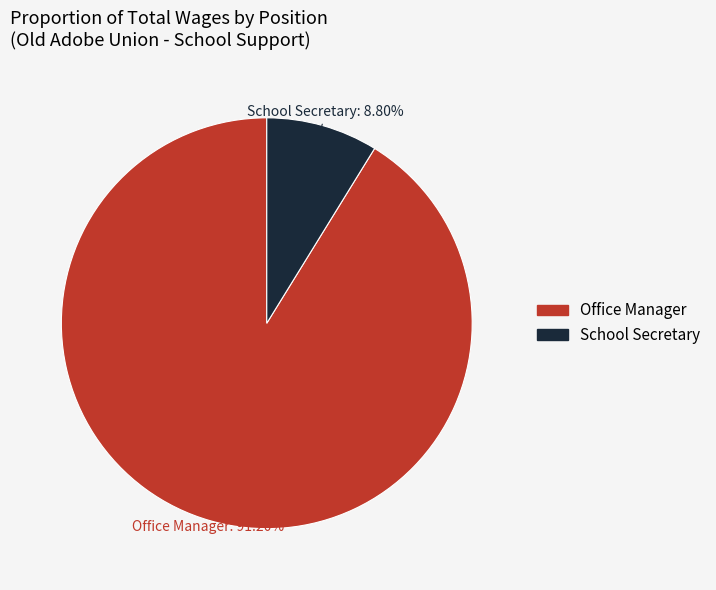

To the nearest percent, what portion does Office Manager represent?

91%